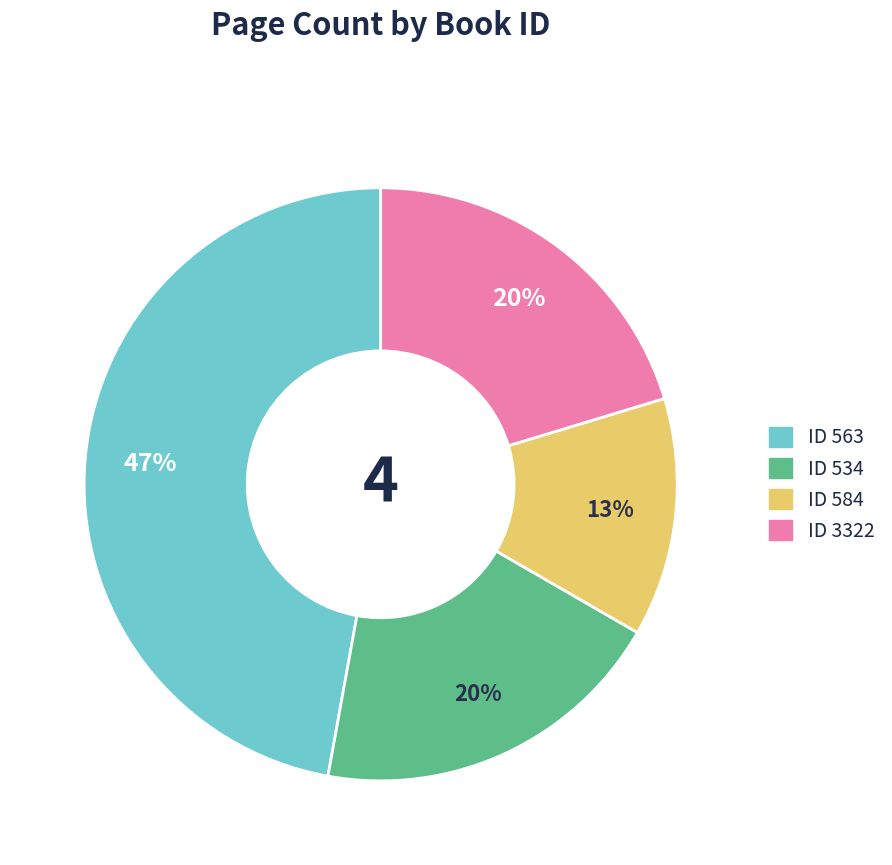

How many segments does this pie chart have?

4